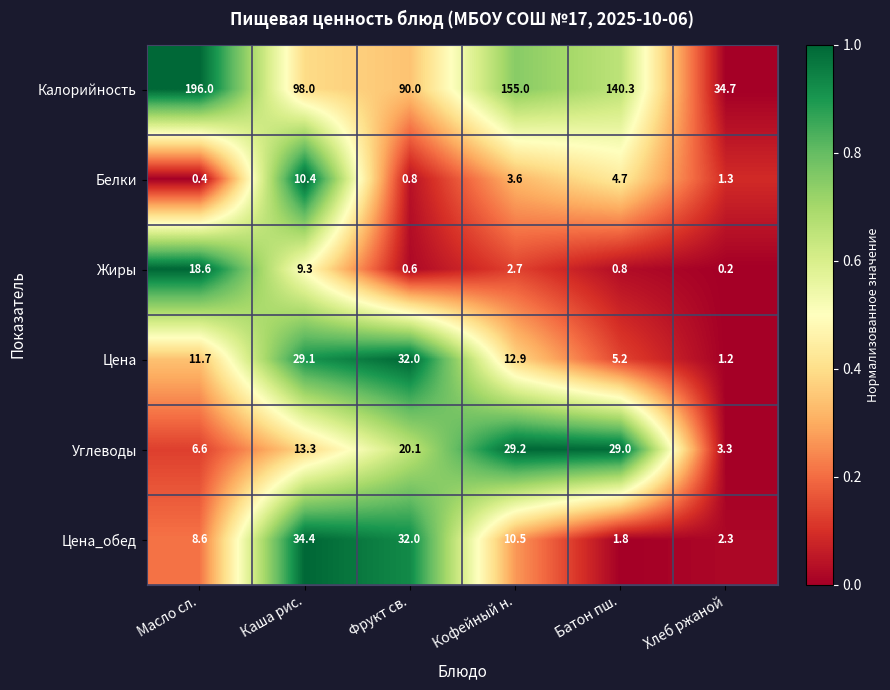

Which label corresponds to the largest value in the chart?

Масло сл.